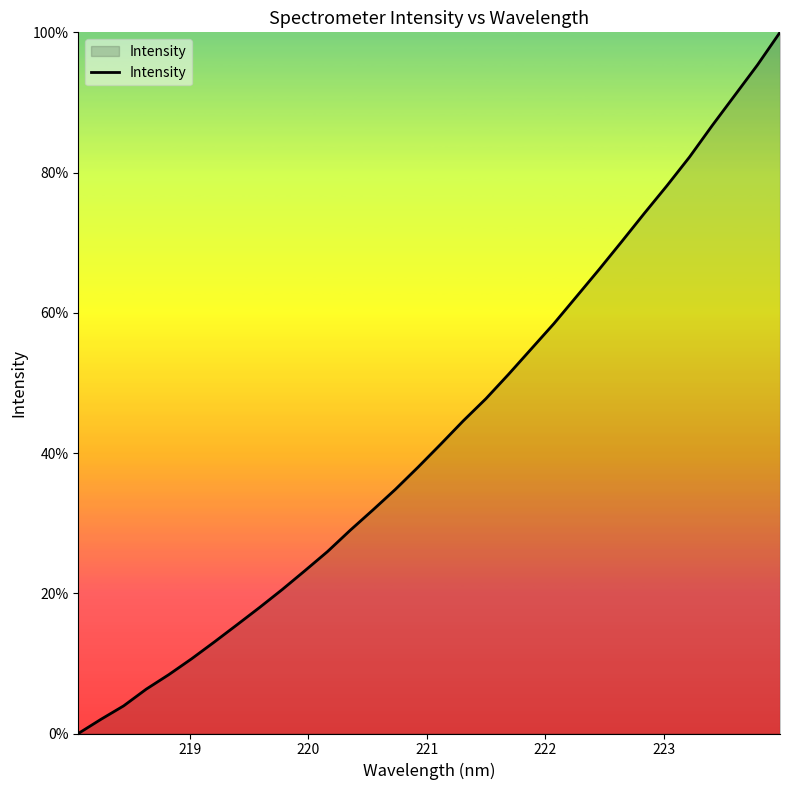

What is the maximum value shown in the chart?

100.0